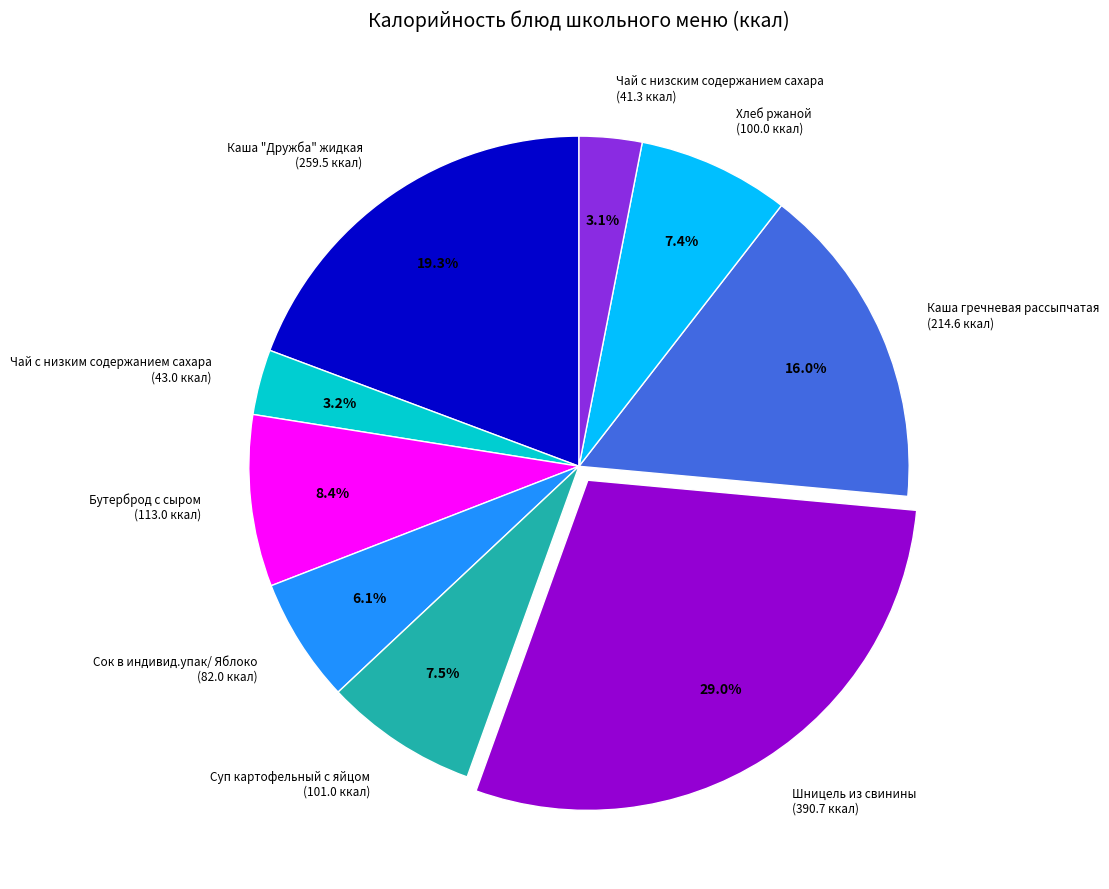

Is it true that Сок в индивид.упак/ Яблоко is 16% of the pie?

False